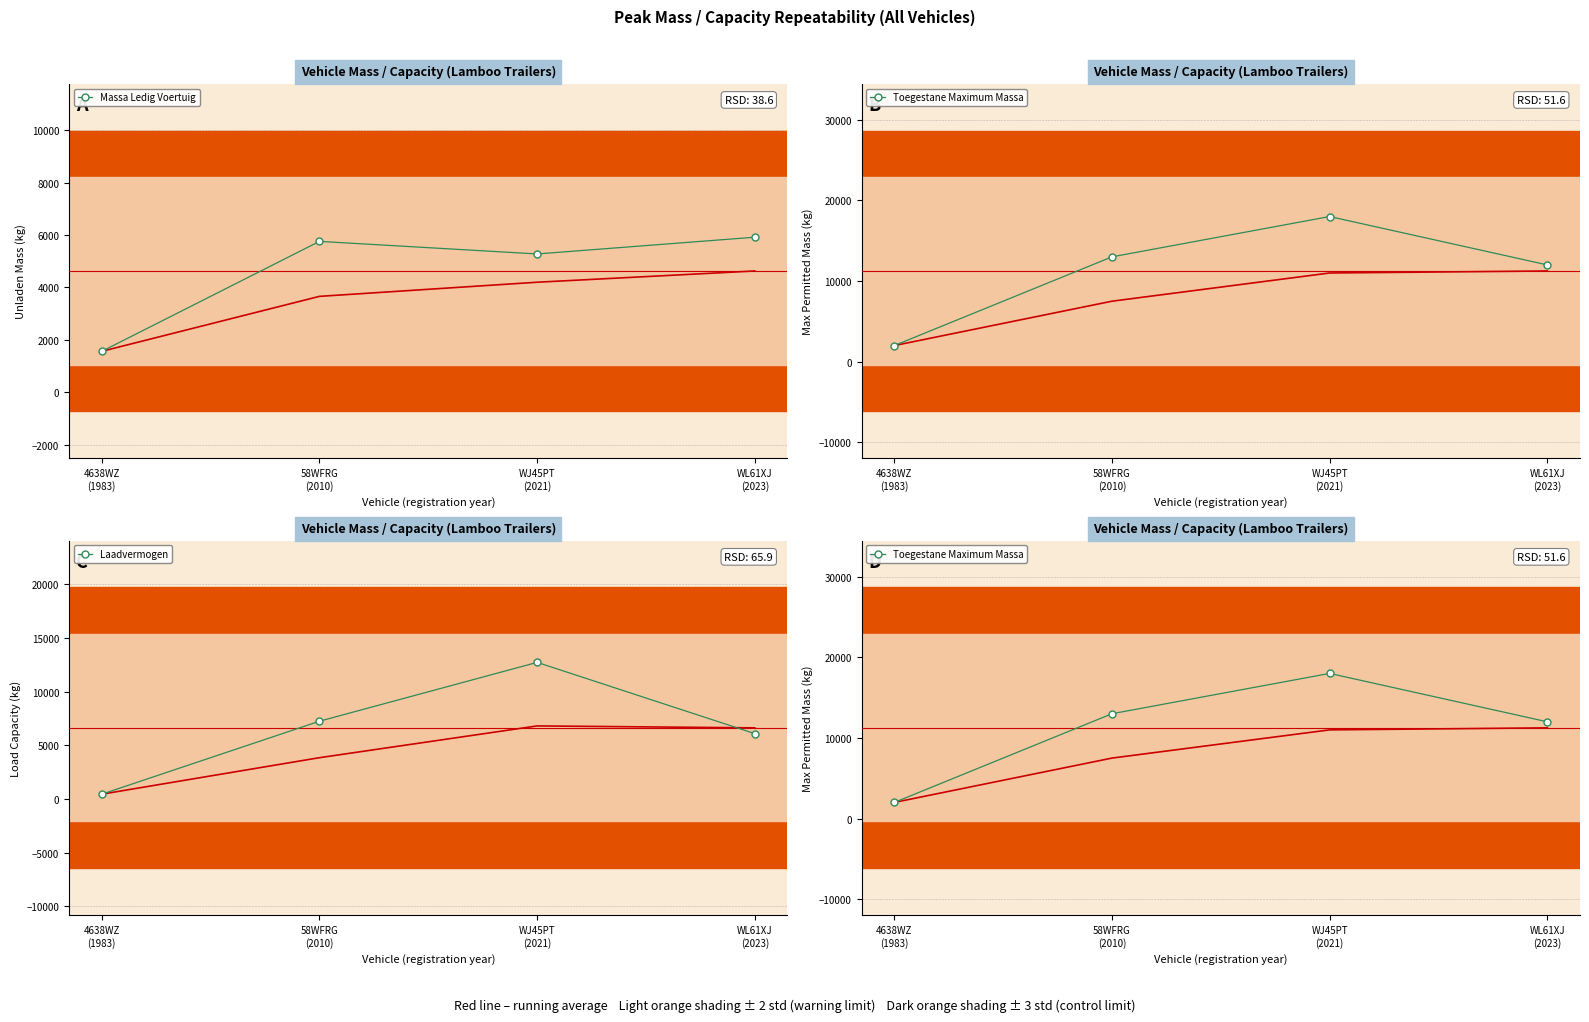

True or false: Laadvermogen has a value of 127 at 4638WZ
(1983).

False